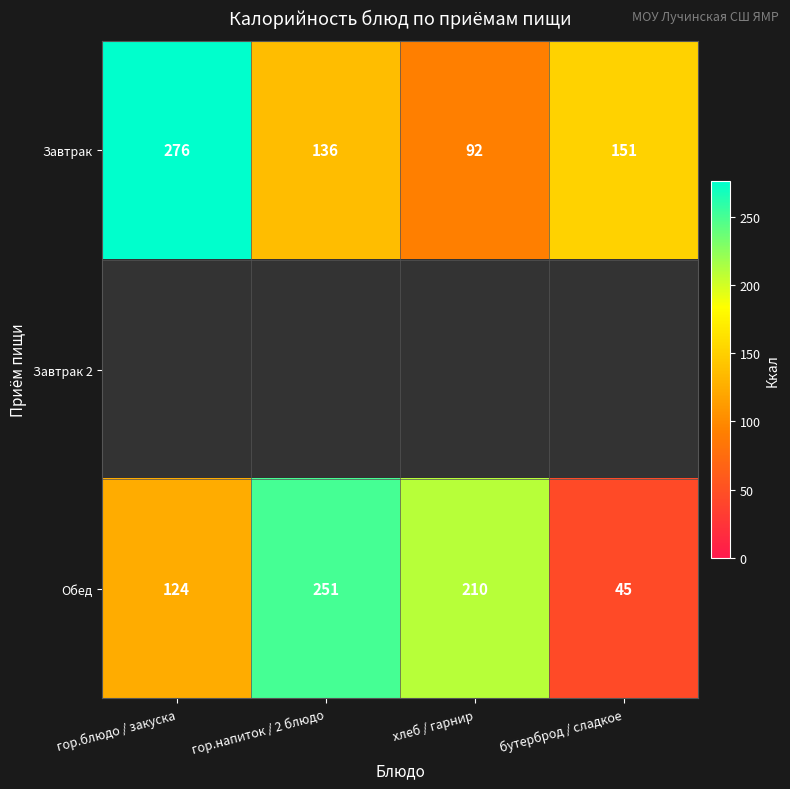

At which category does the chart reach its peak across all series?

гор.блюдо / закуска